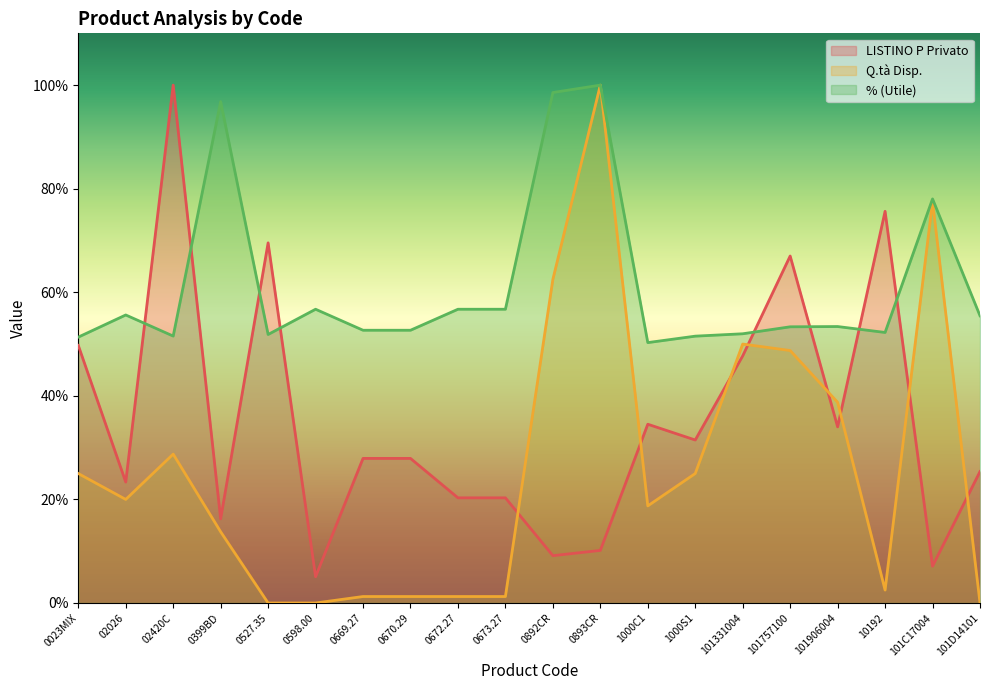

In LISTINO P Privato, how many points are higher than both neighbors (excluding endpoints)?

5